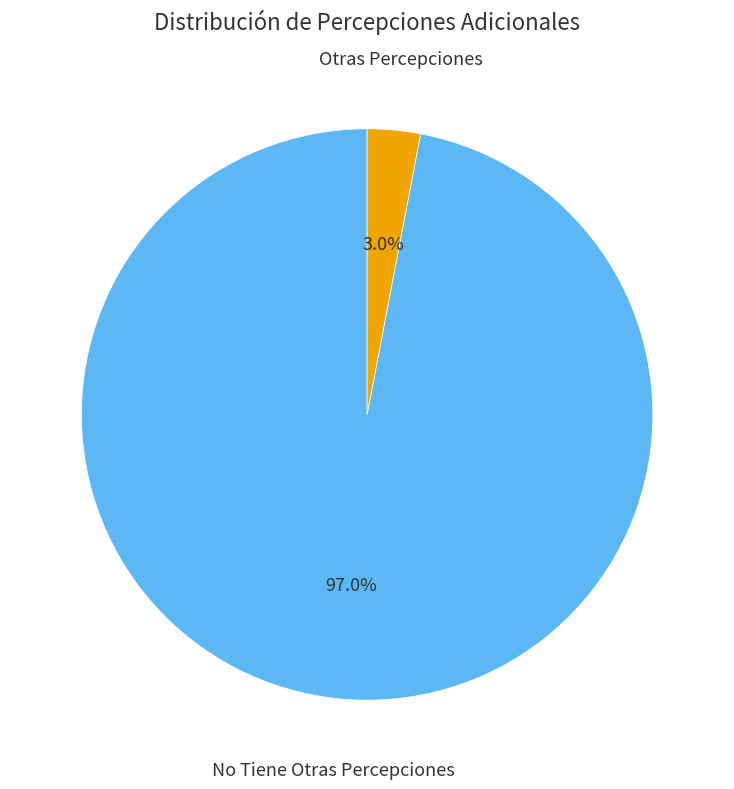

Is there any slice that represents more than half of the pie?

Yes